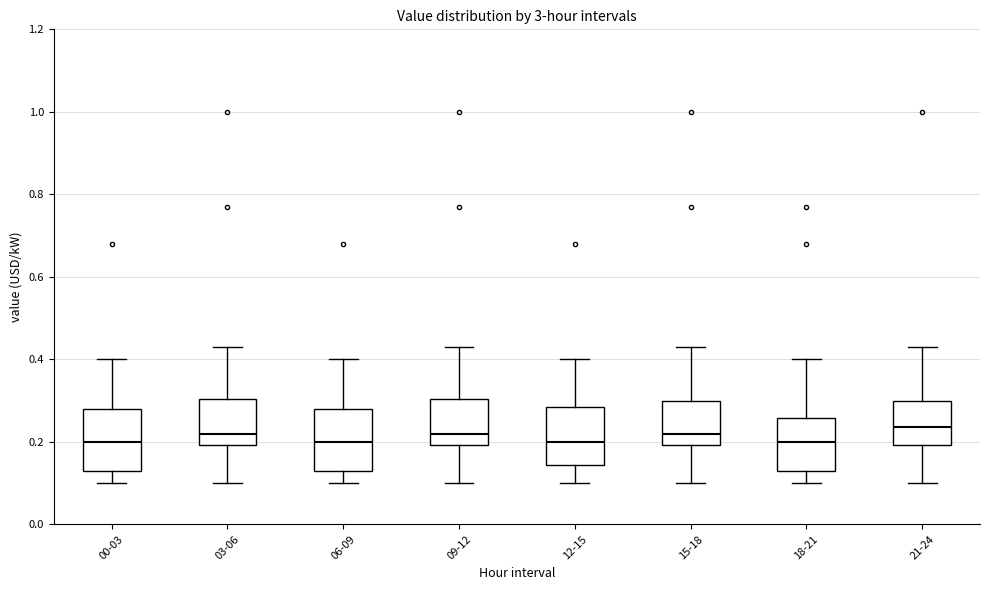

Where is the lower edge of the box for 03-06 on the y-axis? The values are not printed on the chart, so give them approximately, as read against the axis.

0.20